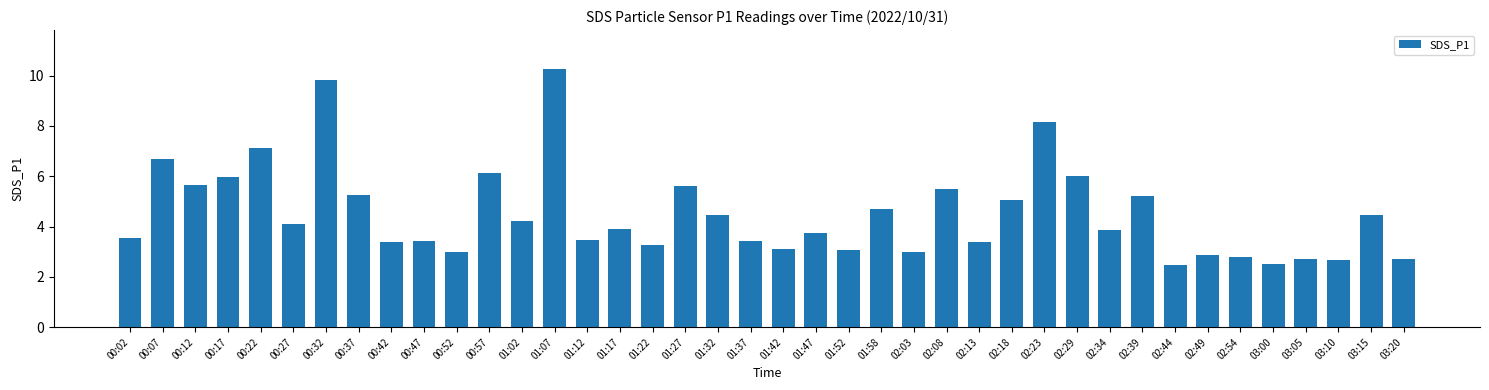

True or false: the data shows 7.9 at 00:17.

False